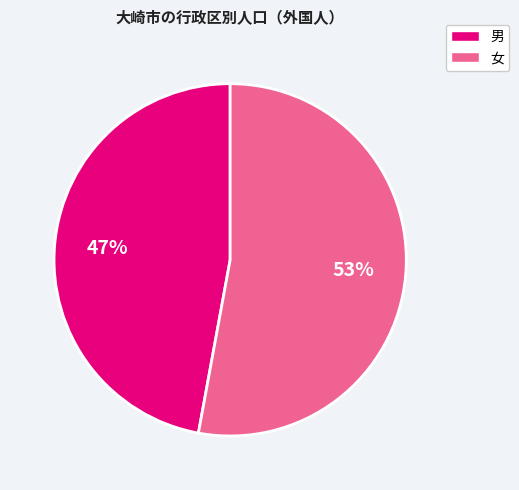

Is there a majority slice in this chart?

Yes